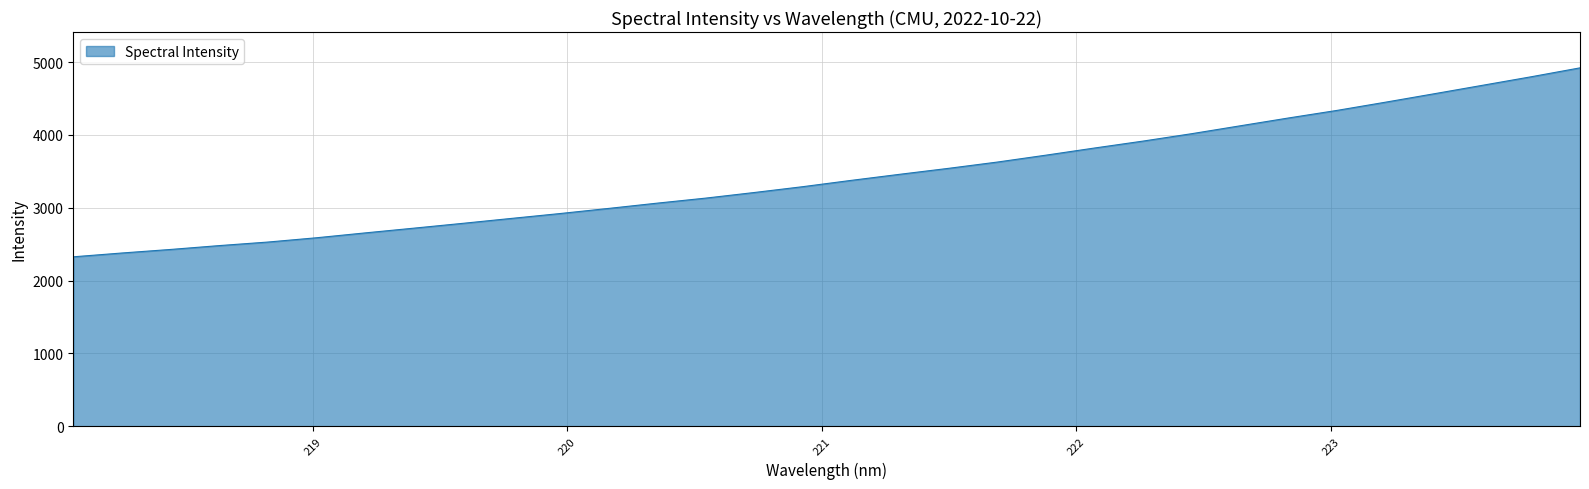

What is the difference between the maximum and minimum values?

2594.5